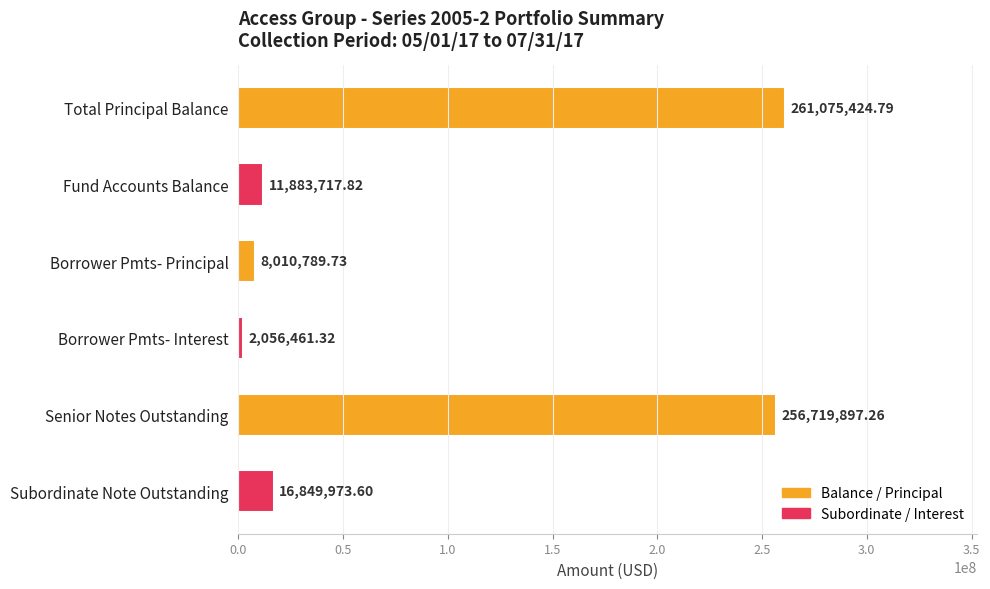

Which label corresponds to the largest value in the chart?

Total Principal Balance